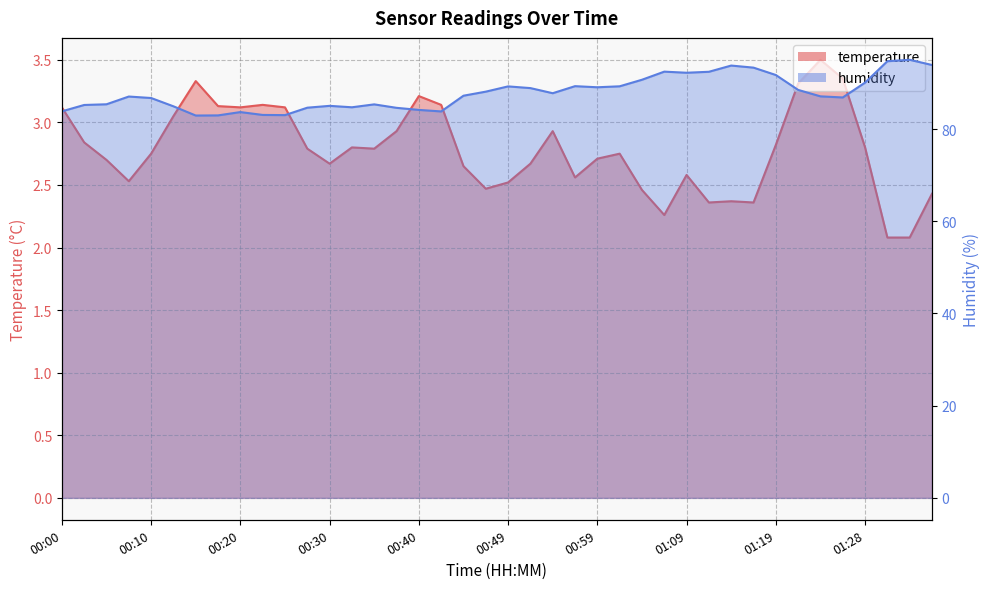

What is the spread (max minus min) of values at 00:49?

86.7